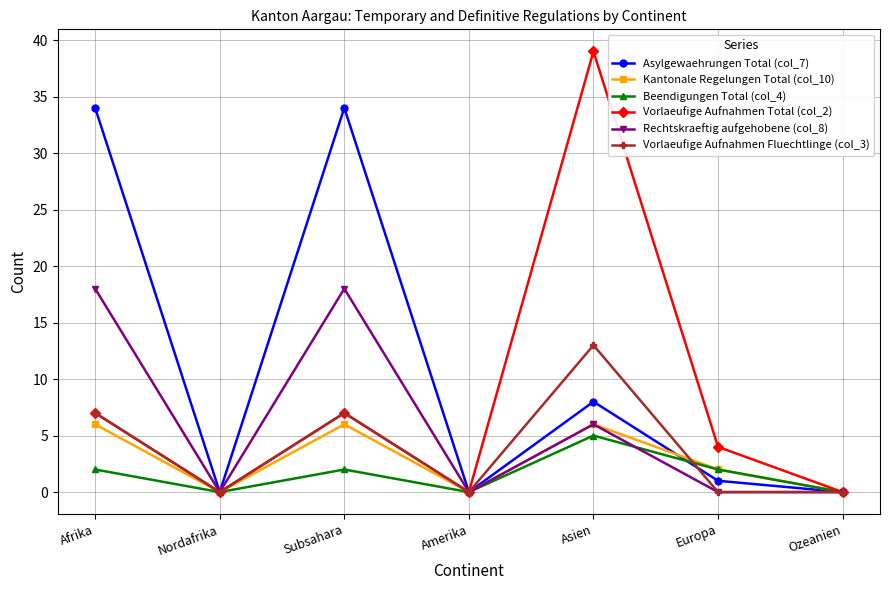

How many interior local peaks does the Beendigungen Total (col_4) series have?

2